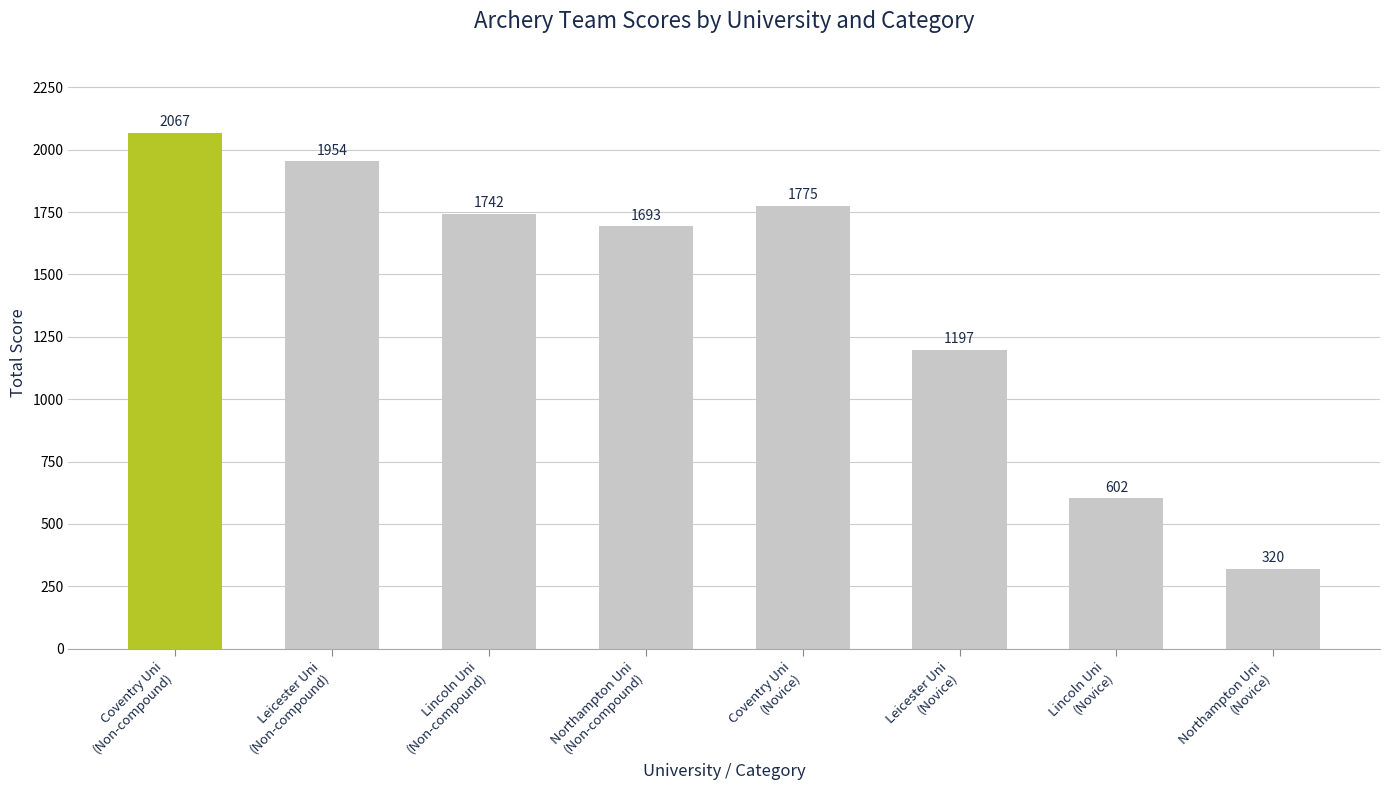

What position from the left is Lincoln Uni
(Novice)?

7